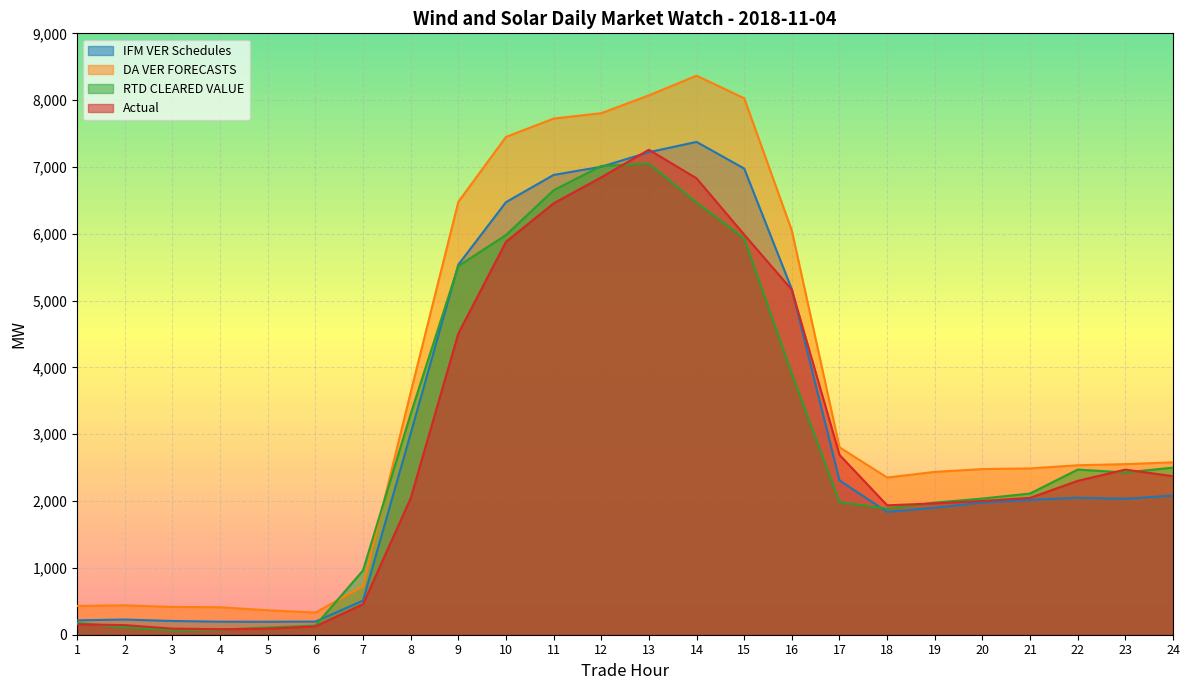

What value does the RTD CLEARED VALUE series have at 20?

2037.6